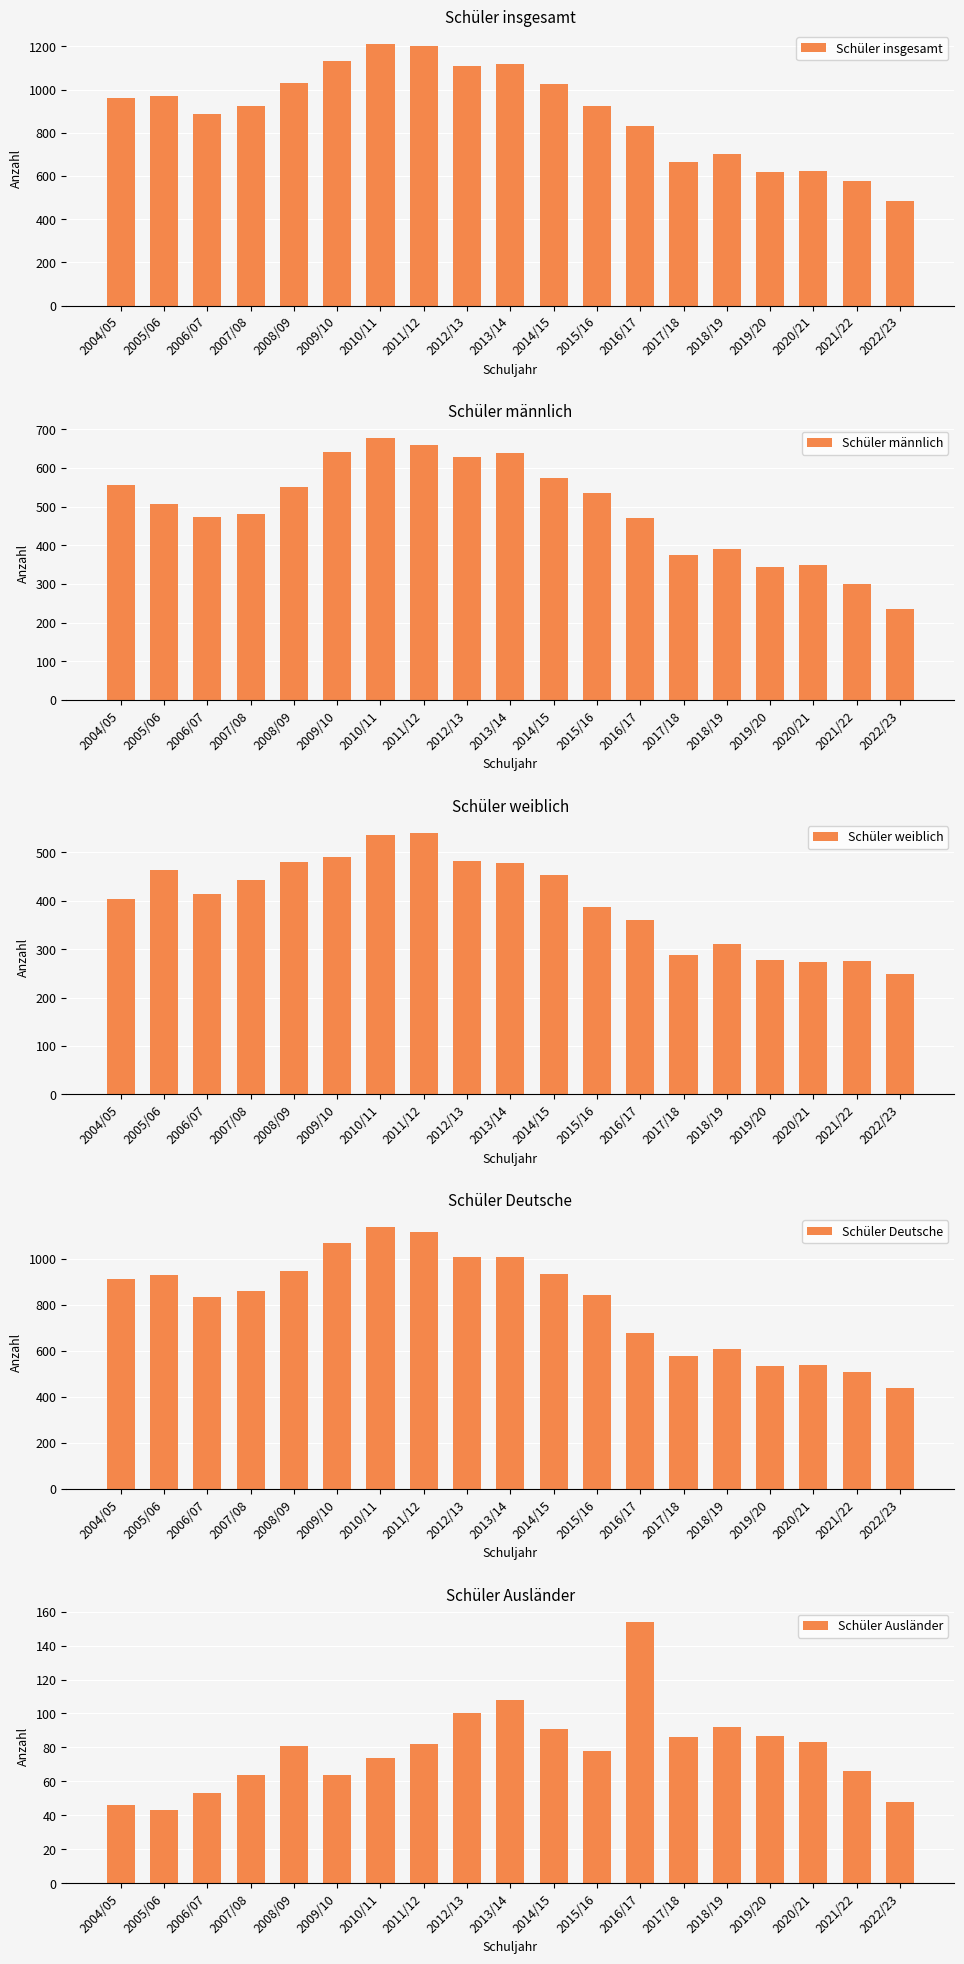

How many bars are there in each group?

5